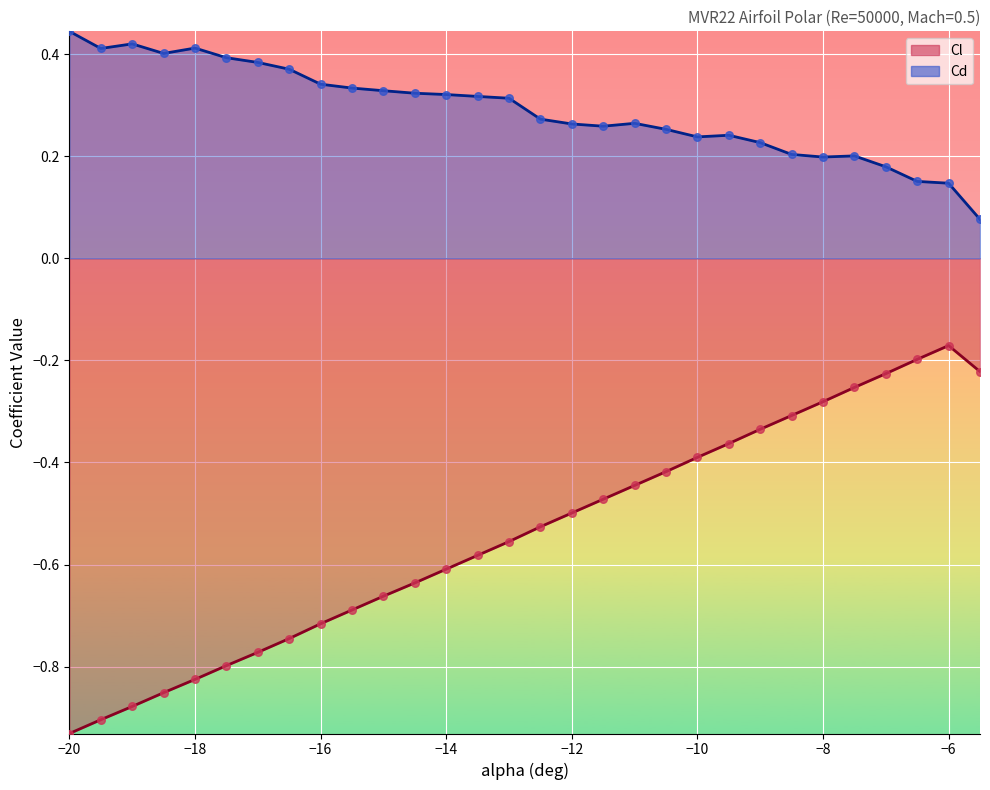

At which category is the sum across all series the highest?

−6